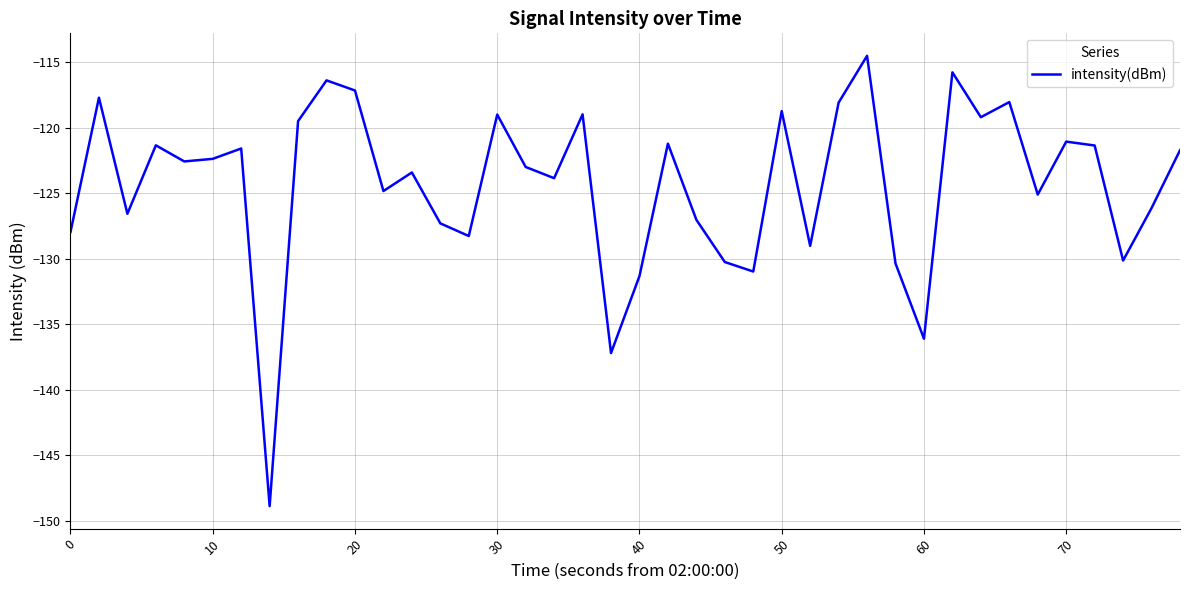

What is the difference between the maximum and minimum values?

34.4